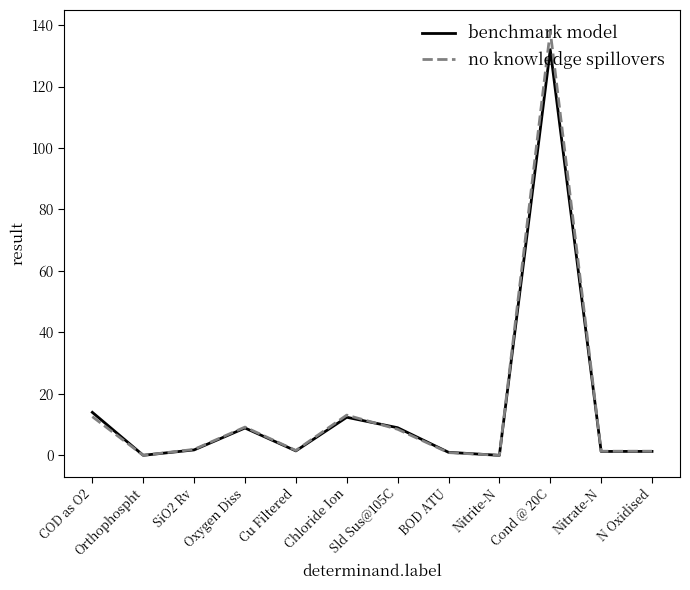

True or false: benchmark model and no knowledge spillovers cross at least once.

True